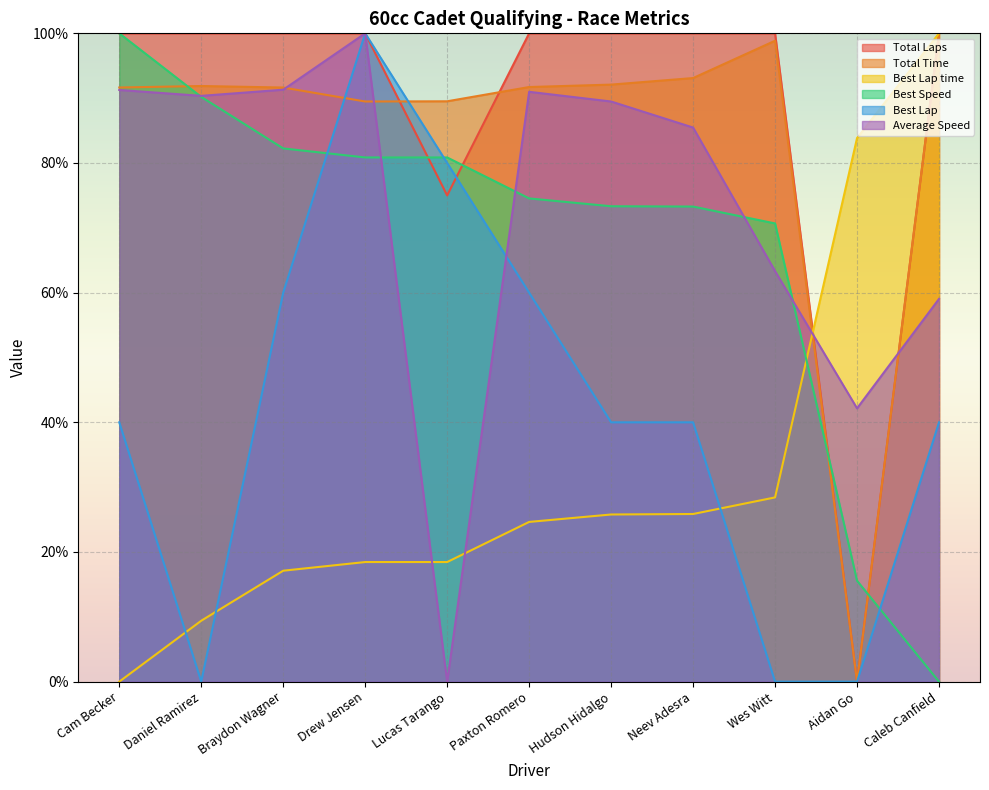

In Best Lap, how many points are lower than both neighbors (excluding endpoints)?

1